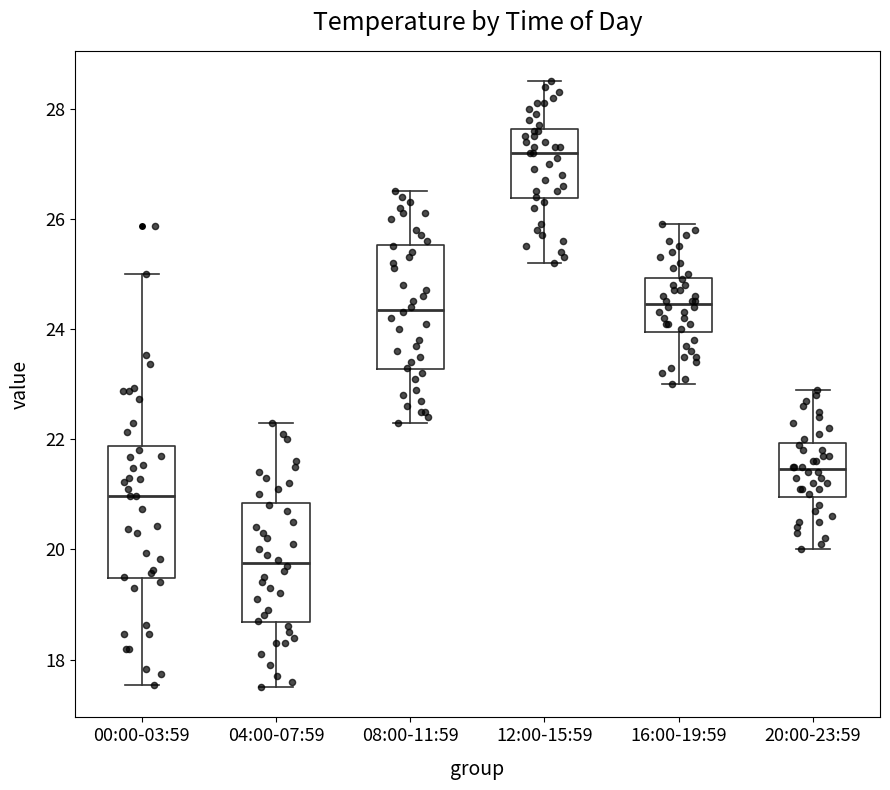

Reading left to right, read every box against the y-axis: the position of its median line, the range the box covers, and the ends of its whiskers. The values are not printed on the chart, so give them approximately, as read against the axis.

00:00-03:59: median 21.0, box 19.4 to 21.8, whiskers 17.6 to 25.0
04:00-07:59: median 19.8, box 18.6 to 20.8, whiskers 17.6 to 22.4
08:00-11:59: median 24.4, box 23.2 to 25.6, whiskers 22.4 to 26.6
12:00-15:59: median 27.2, box 26.4 to 27.6, whiskers 25.2 to 28.6
16:00-19:59: median 24.4, box 24.0 to 25.0, whiskers 23.0 to 26.0
20:00-23:59: median 21.4, box 21.0 to 22.0, whiskers 20.0 to 23.0